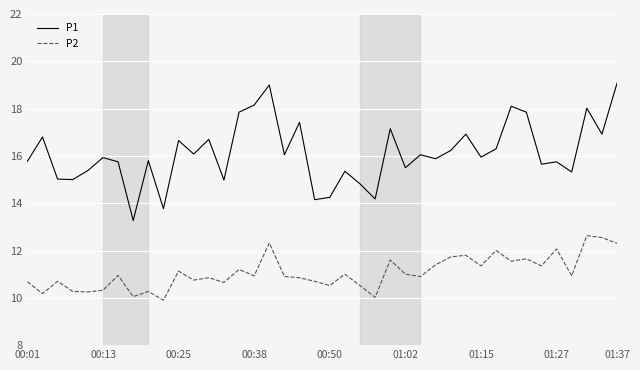

What is the lowest value of the P1 series?

13.3